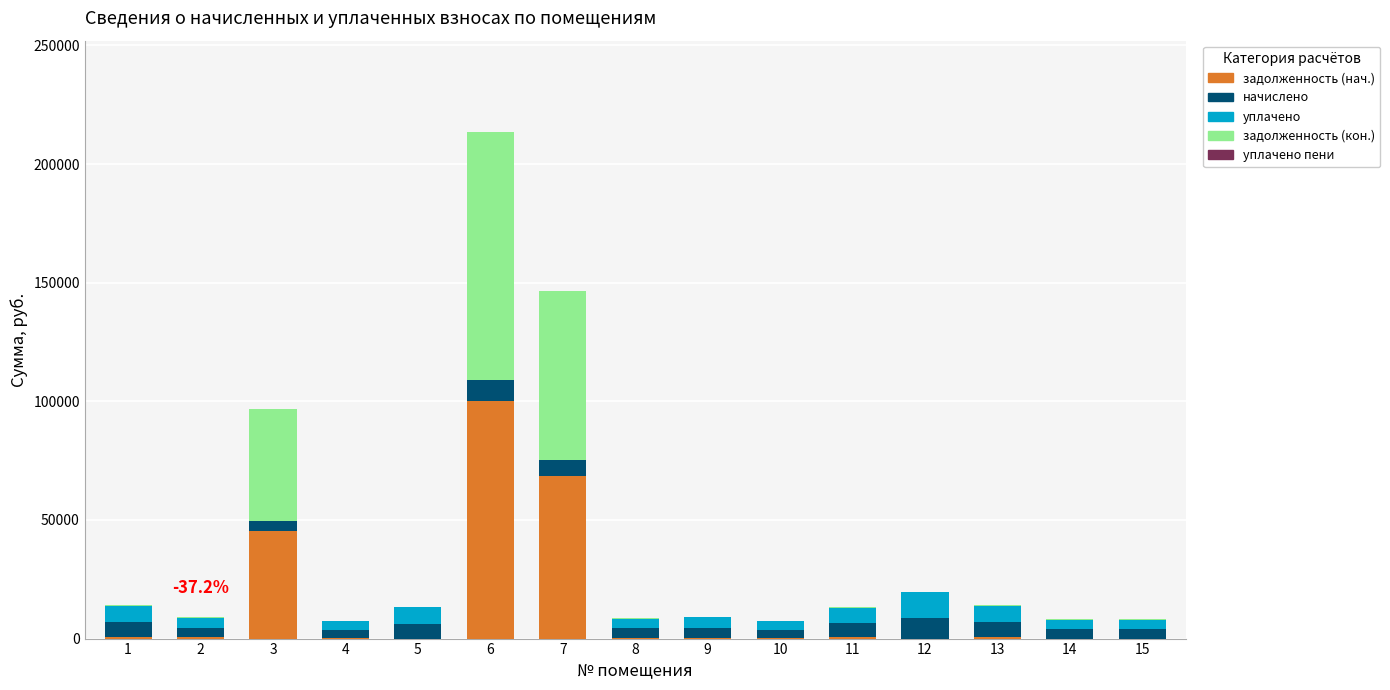

At which category is the sum across all series the highest?

6